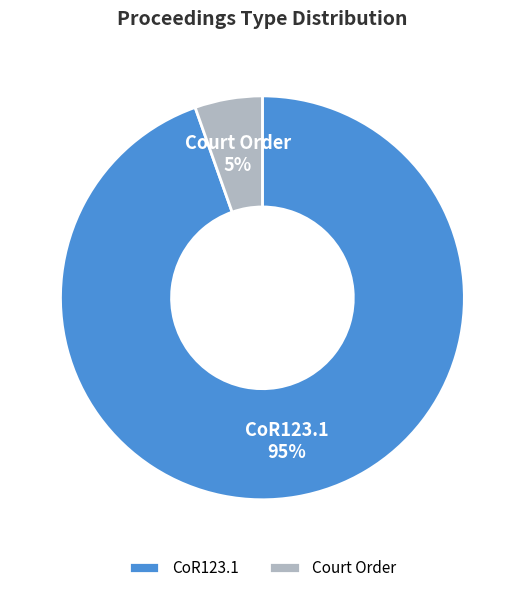

Is the sum of CoR123.1 and Court Order greater than half?

Yes